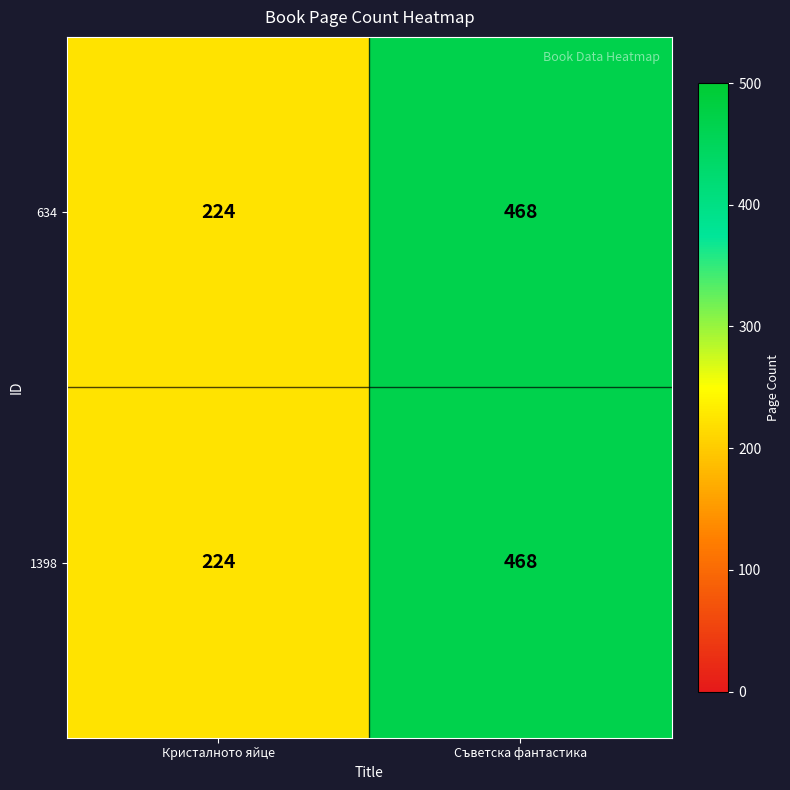

The value of 1398 at Кристалното яйце is 224. True or false?

True